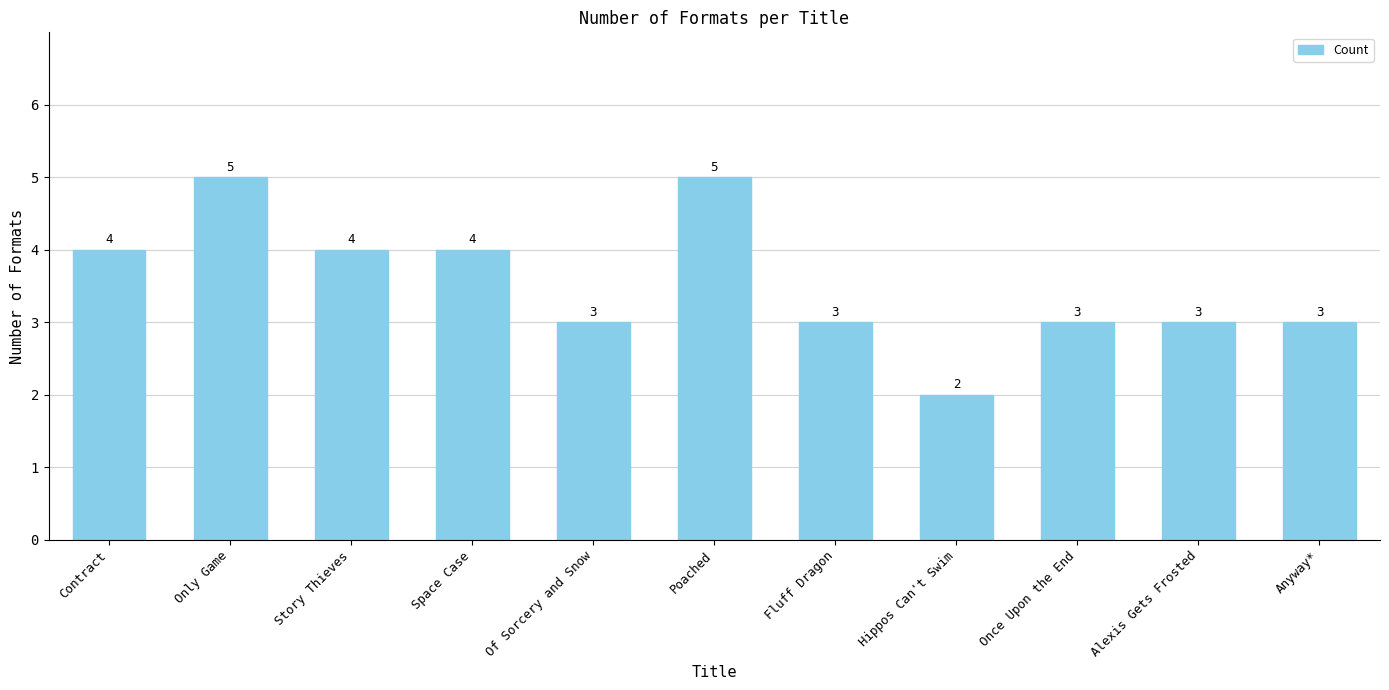

What is the ratio of the value at Hippos Can't Swim to the value at Story Thieves?

0.5